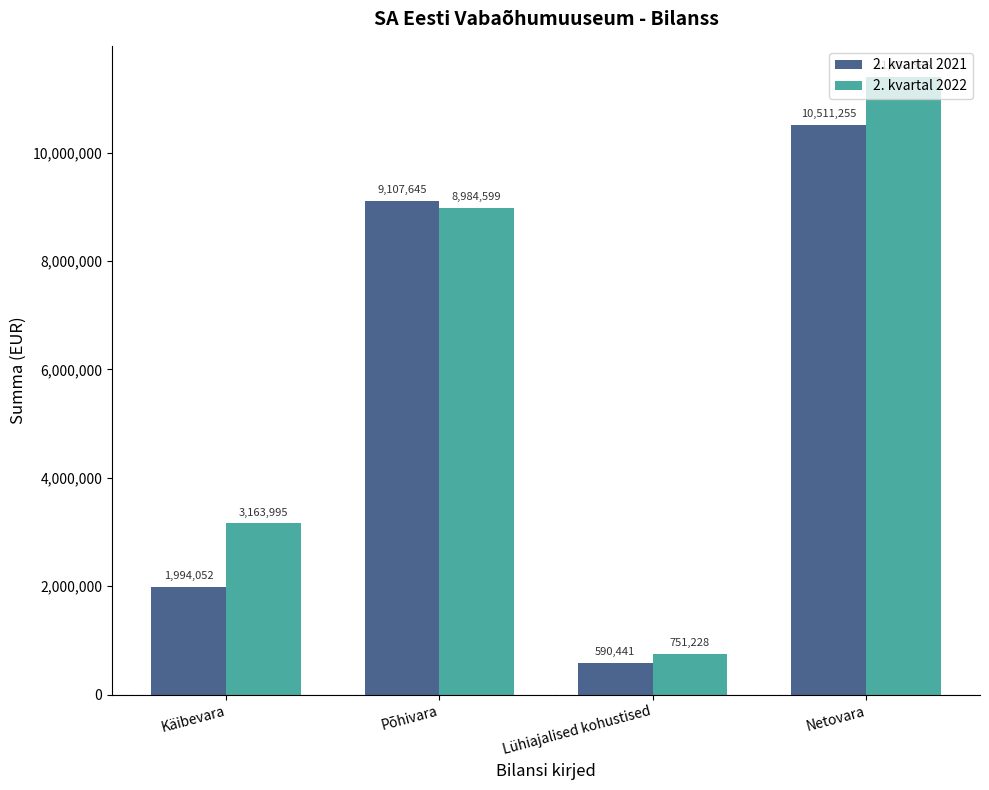

What is the label of the 4th bar from the right?

Käibevara